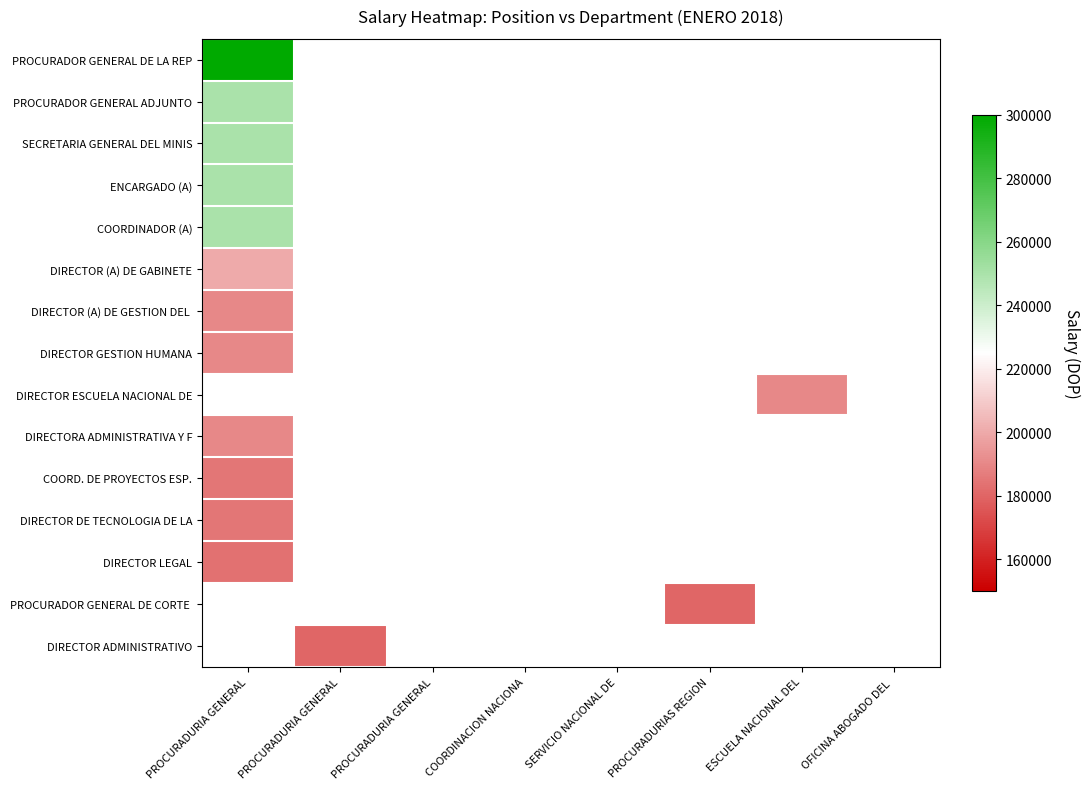

List the series in order of their overall mean, highest first.

PROCURADOR GENERAL DE LA REP, PROCURADOR GENERAL ADJUNTO, SECRETARIA GENERAL DEL MINIS, ENCARGADO (A), COORDINADOR (A), DIRECTOR (A) DE GABINETE, DIRECTOR (A) DE GESTION DEL, DIRECTOR GESTION HUMANA, DIRECTOR ESCUELA NACIONAL DE, DIRECTORA ADMINISTRATIVA Y F, COORD. DE PROYECTOS ESP., DIRECTOR DE TECNOLOGIA DE LA, DIRECTOR LEGAL, PROCURADOR GENERAL DE CORTE, DIRECTOR ADMINISTRATIVO